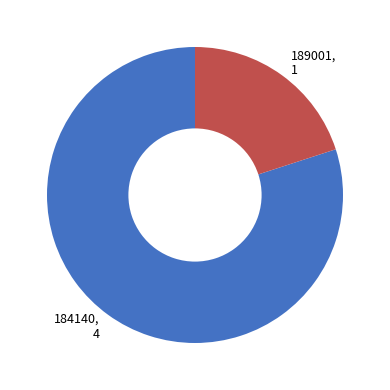

The 189001 slice represents 20% of the pie. True or false?

True